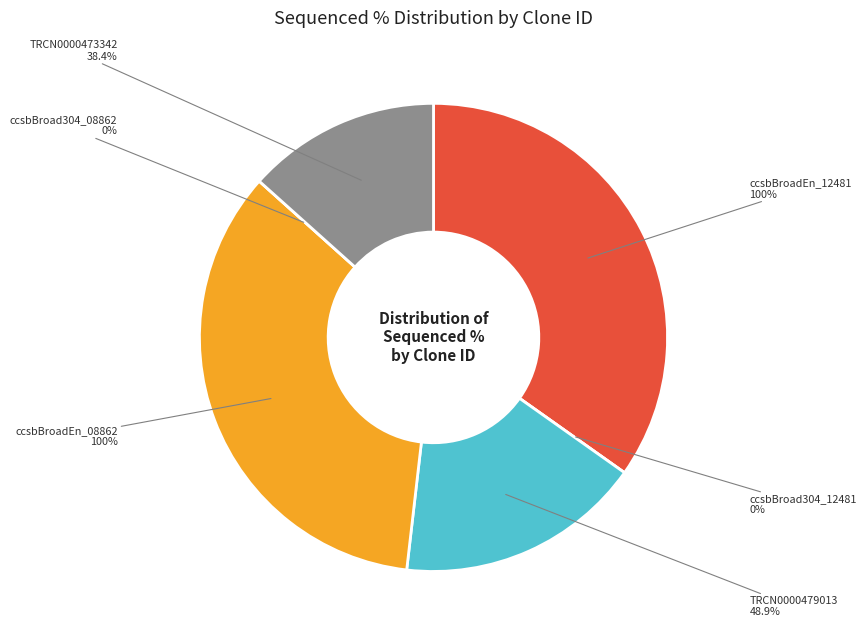

Which slice is the smallest?

ccsbBroad304_12481